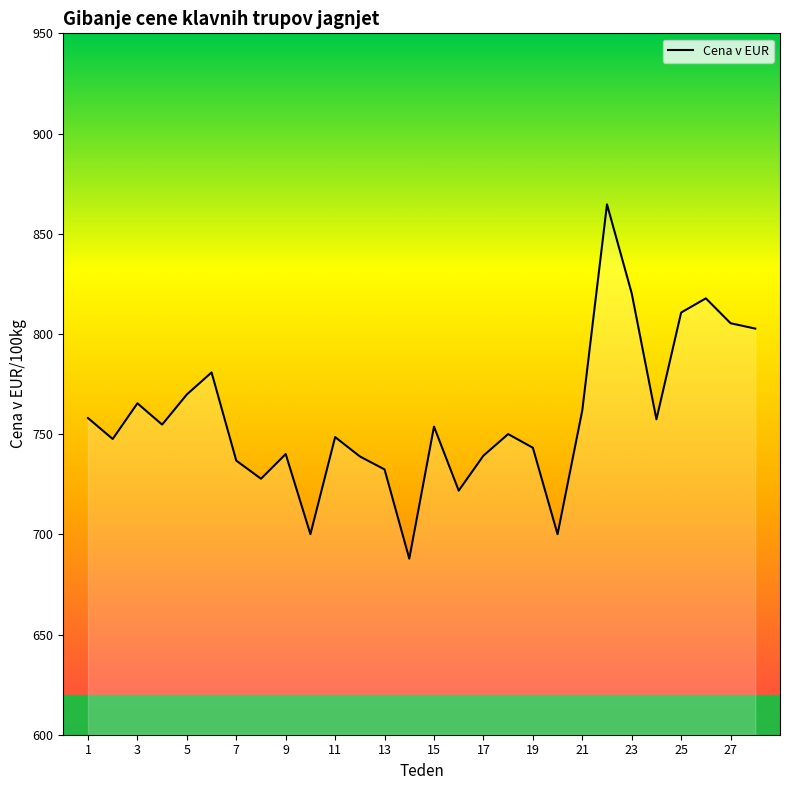

What is the greatest value displayed?

864.7